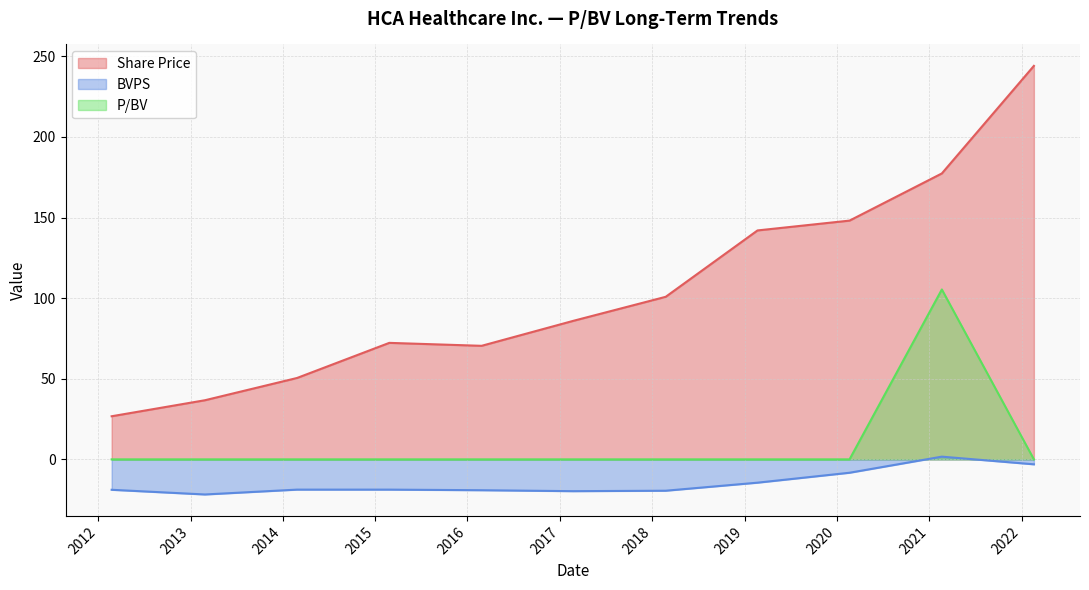

What is the average value of the BVPS series?

-14.6